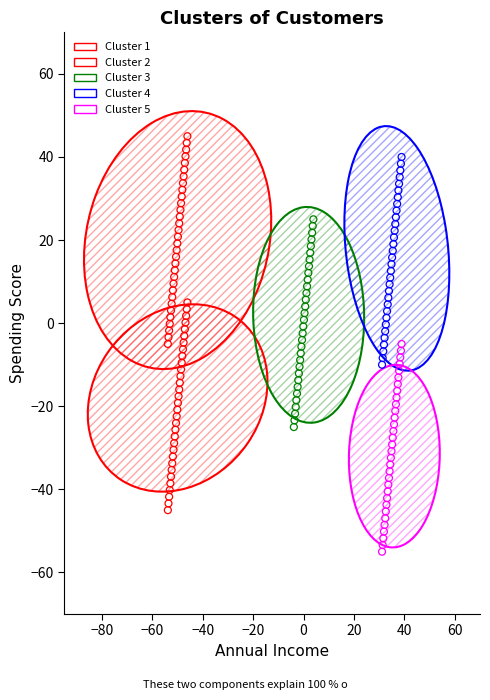

Which series contains the lowest Y value?

Cluster 5